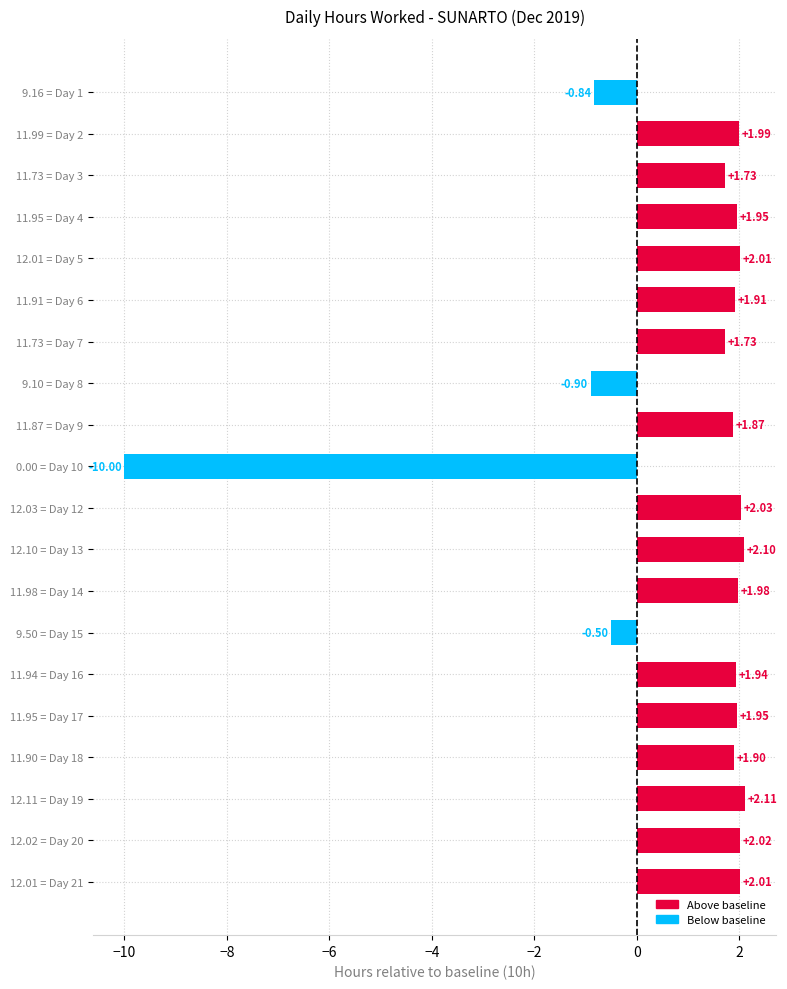

How many negative values are there?

4